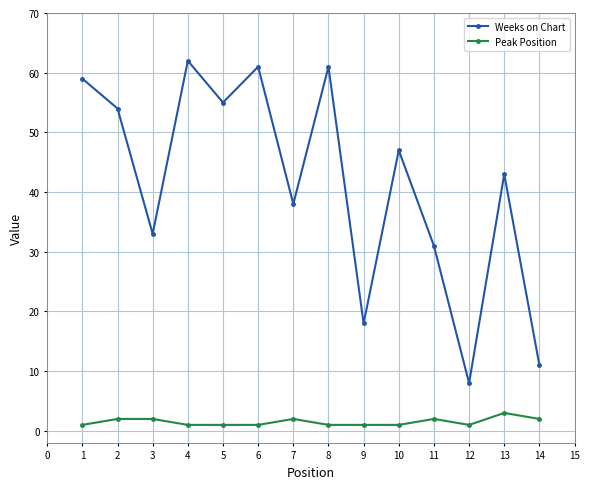

How many series are shown in this chart?

2